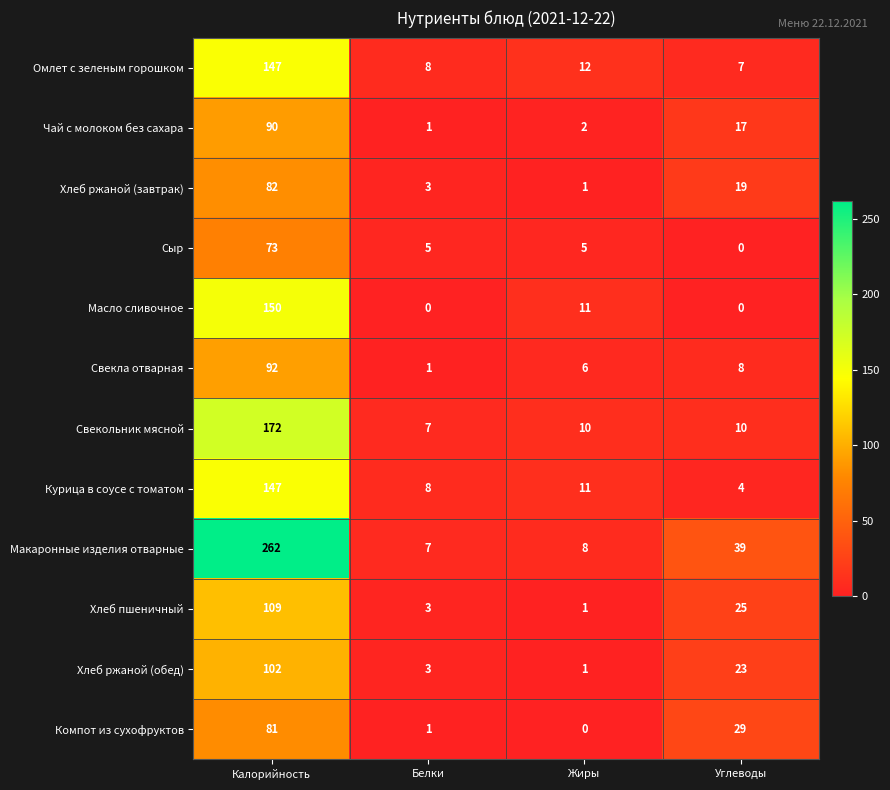

What is the average value of the Хлеб ржаной (обед) series?

32